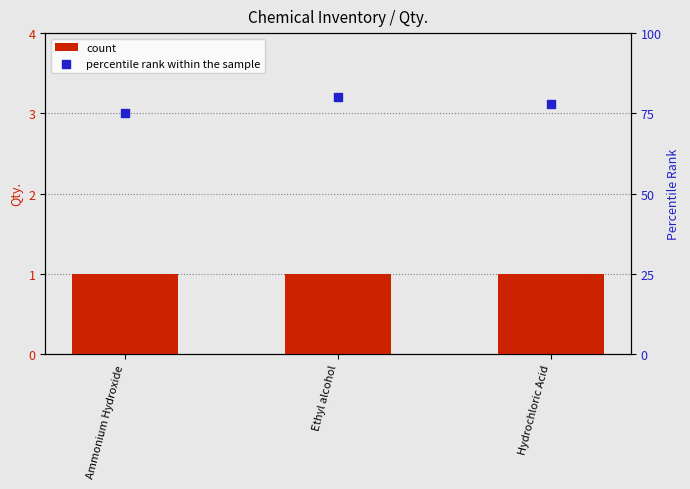

Which series reaches the minimum Y coordinate?

count